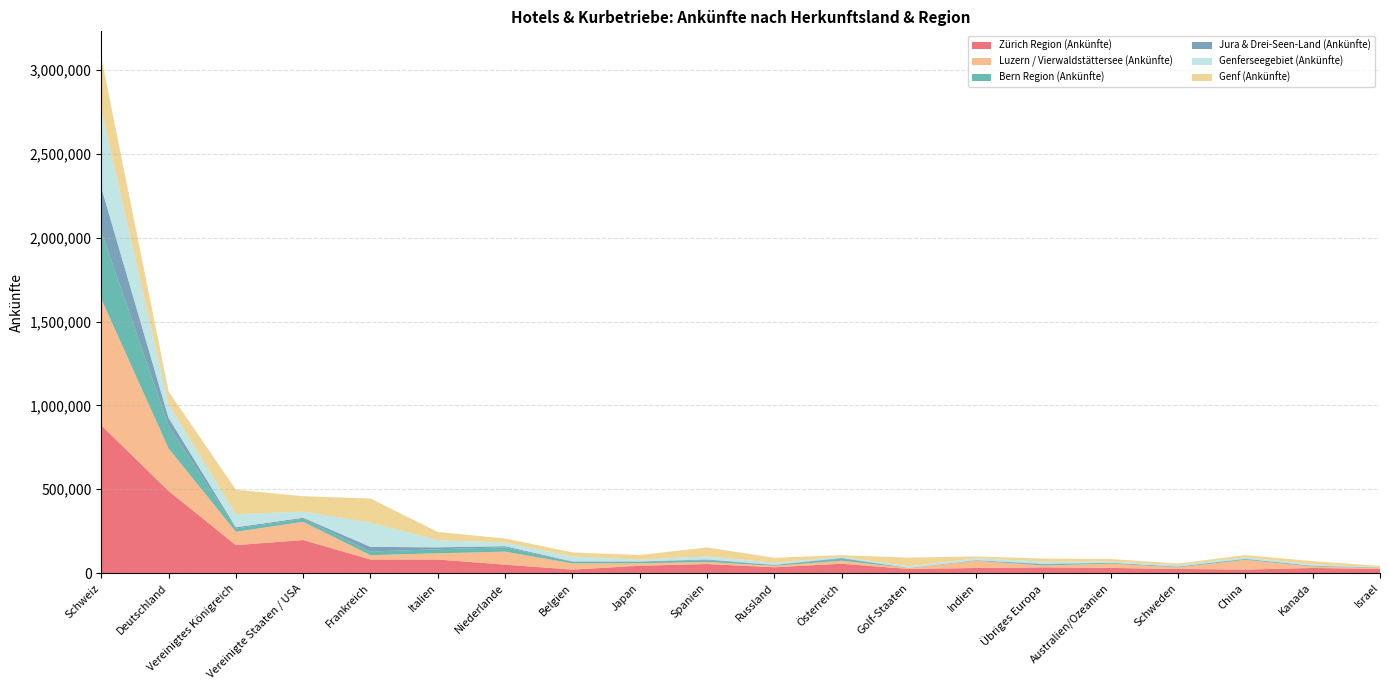

Reading left to right, extract all data points from this chart.

Zürich Region (Ankünfte): Schweiz=880895	Deutschland=489480	Vereinigtes Königreich=166581	Vereinigte Staaten / USA=196884	Frankreich=80787	Italien=80654	Niederlande=50052	Belgien=20607	Japan=43370	Spanien=53794	Russland=34576	Österreich=55490	Golf-Staaten=24404	Indien=30161	Übriges Europa=34129	Australien/Ozeanien=30416	Schweden=24583	China=20646	Kanada=30203	Israel=24763
Luzern / Vierwaldstättersee (Ankünfte): Schweiz=754165	Deutschland=253888	Vereinigtes Königreich=79696	Vereinigte Staaten / USA=108470	Frankreich=26022	Italien=36921	Niederlande=77706	Belgien=37058	Japan=14960	Spanien=12049	Russland=8477	Österreich=18330	Golf-Staaten=5088	Indien=43242	Übriges Europa=10779	Australien/Ozeanien=25912	Schweden=9292	China=58279	Kanada=8627	Israel=6480
Bern Region (Ankünfte): Schweiz=401664	Deutschland=134185	Vereinigtes Königreich=19017	Vereinigte Staaten / USA=18381	Frankreich=21665	Italien=24261	Niederlande=25719	Belgien=7883	Japan=9299	Spanien=10670	Russland=4737	Österreich=12821	Golf-Staaten=1062	Indien=2398	Übriges Europa=6566	Australien/Ozeanien=4413	Schweden=3617	China=4178	Kanada=3384	Israel=1427
Jura & Drei-Seen-Land (Ankünfte): Schweiz=262162	Deutschland=47461	Vereinigtes Königreich=7524	Vereinigte Staaten / USA=6122	Frankreich=27572	Italien=11490	Niederlande=6534	Belgien=3666	Japan=1702	Spanien=4443	Russland=1374	Österreich=3426	Golf-Staaten=419	Indien=1196	Übriges Europa=3232	Australien/Ozeanien=689	Schweden=1433	China=1952	Kanada=1512	Israel=688
Genferseegebiet (Ankünfte): Schweiz=465309	Deutschland=82583	Vereinigtes Königreich=77611	Vereinigte Staaten / USA=37095	Frankreich=144782	Italien=43404	Niederlande=21625	Belgien=30000	Japan=10428	Spanien=19009	Russland=12460	Österreich=6224	Golf-Staaten=9457	Indien=11018	Übriges Europa=13500	Australien/Ozeanien=7205	Schweden=7480	China=9121	Kanada=7778	Israel=2827
Genf (Ankünfte): Schweiz=312353	Deutschland=75248	Vereinigtes Königreich=146609	Vereinigte Staaten / USA=91177	Frankreich=143835	Italien=48328	Niederlande=24594	Belgien=23819	Japan=27445	Spanien=52895	Russland=29554	Österreich=10111	Golf-Staaten=51583	Indien=10989	Übriges Europa=17954	Australien/Ozeanien=14766	Schweden=10385	China=12727	Kanada=19425	Israel=6329